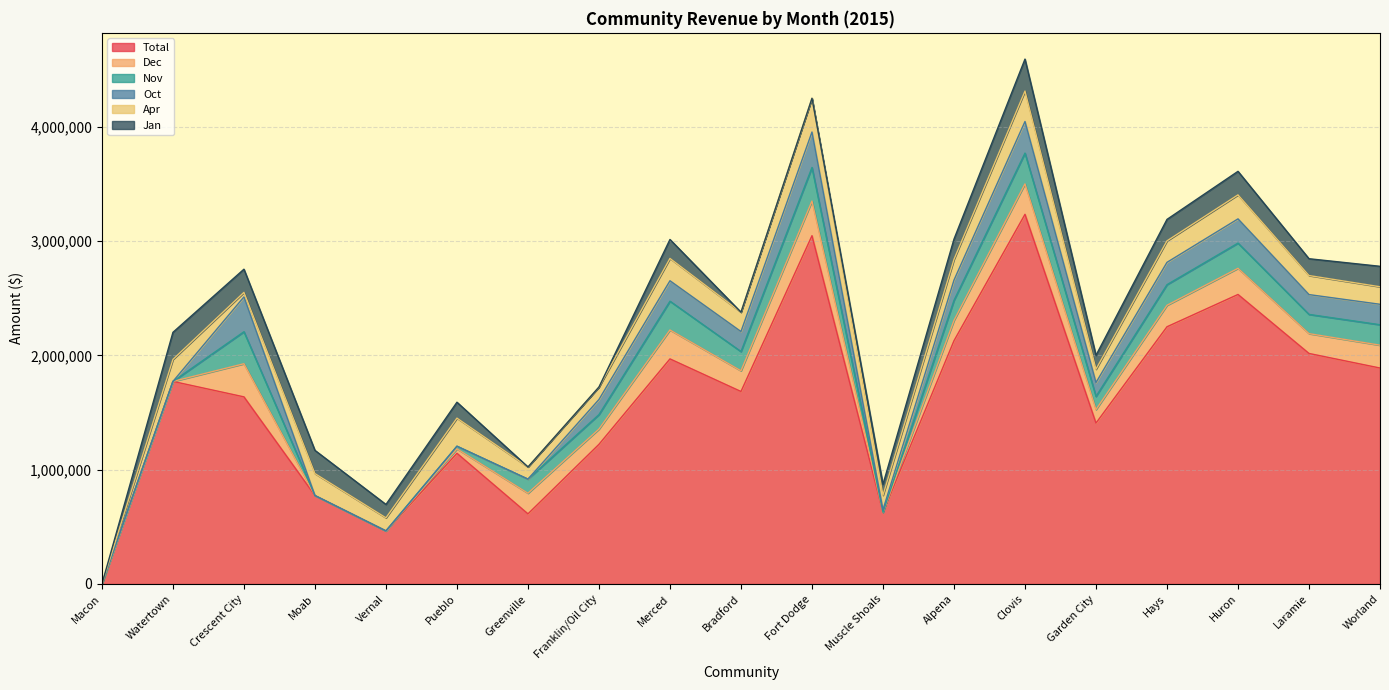

Is it true that Total equals 512697 at Franklin/Oil City?

False